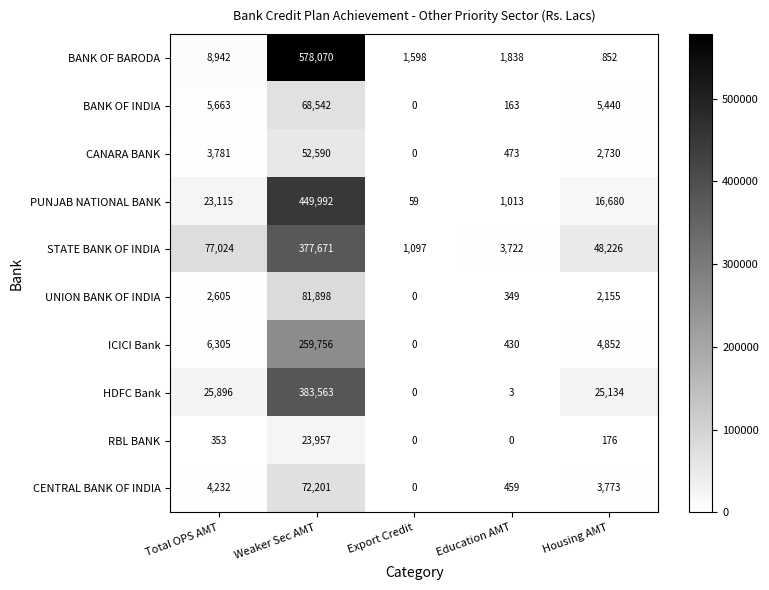

Is it true that BANK OF INDIA equals 36208 at Weaker Sec AMT?

False